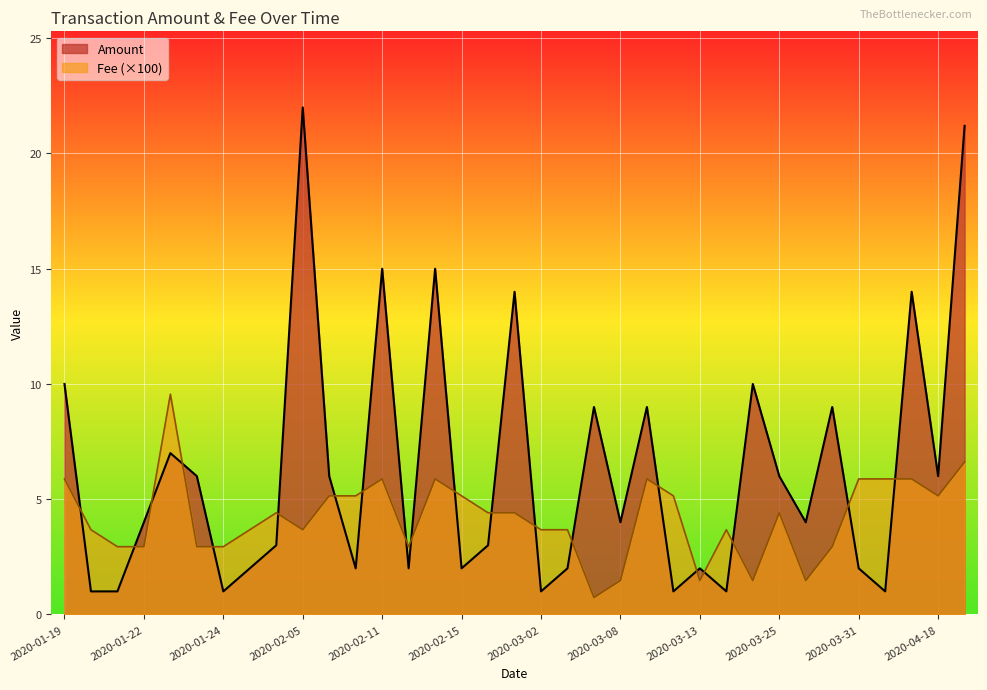

How many data points in Amount are above 4?

16